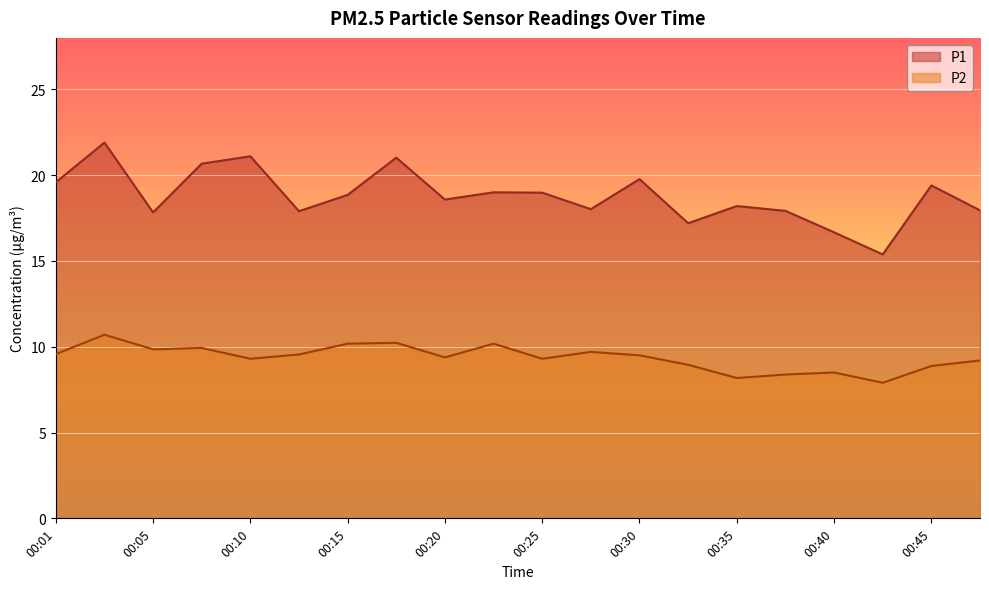

How many data points in P2 are above 9?

14